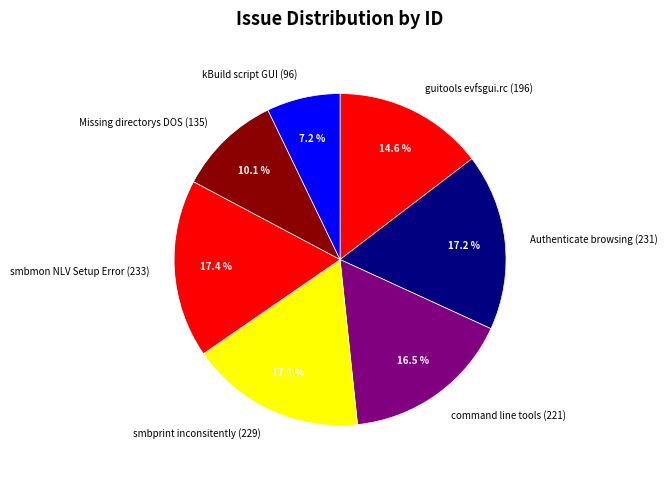

Is there a majority slice in this chart?

No